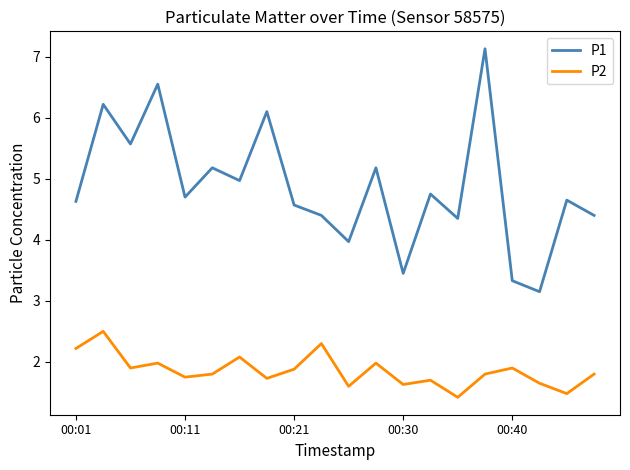

Which series has the largest total across all categories?

P1